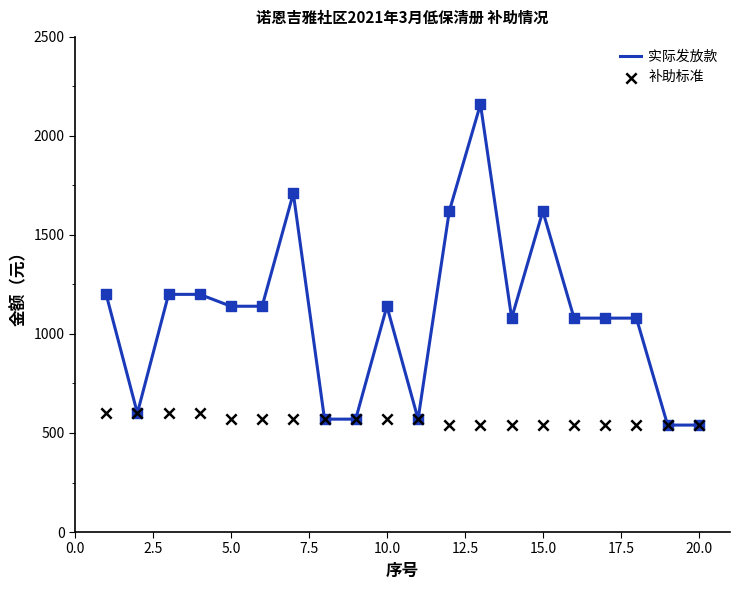

Which series has the widest spread of Y values?

实际发放款